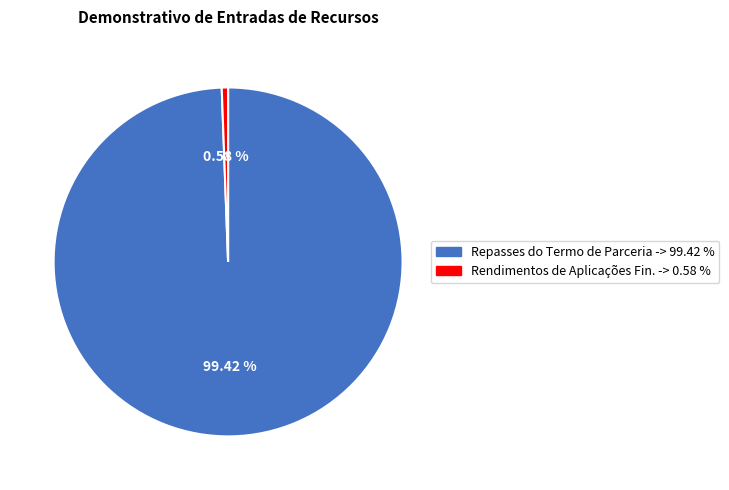

How much of the chart is everything except Repasses do Termo de Parceria?

0.6%